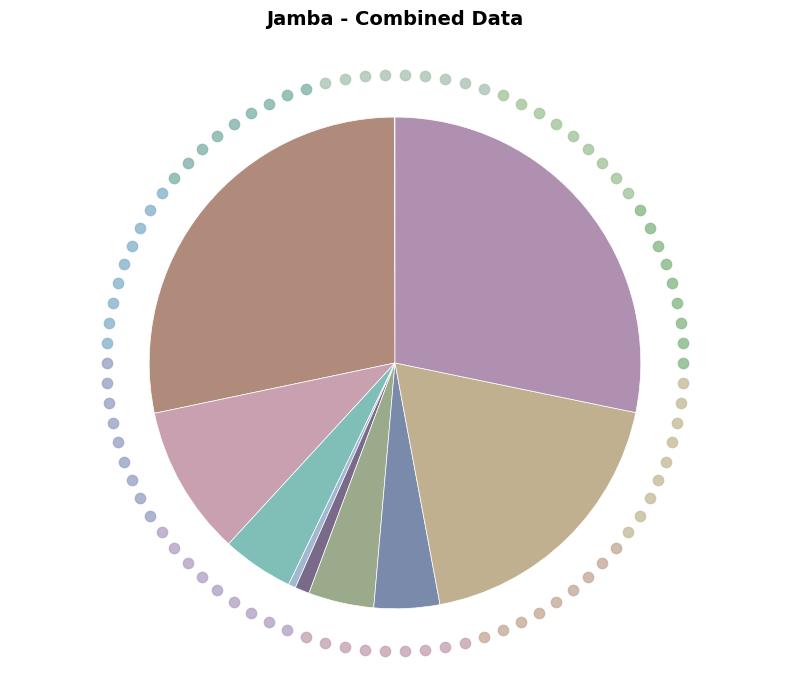

To the nearest percent, what is the difference between the mt20wwa025 and mt20wwa030 slice percentages?

4%